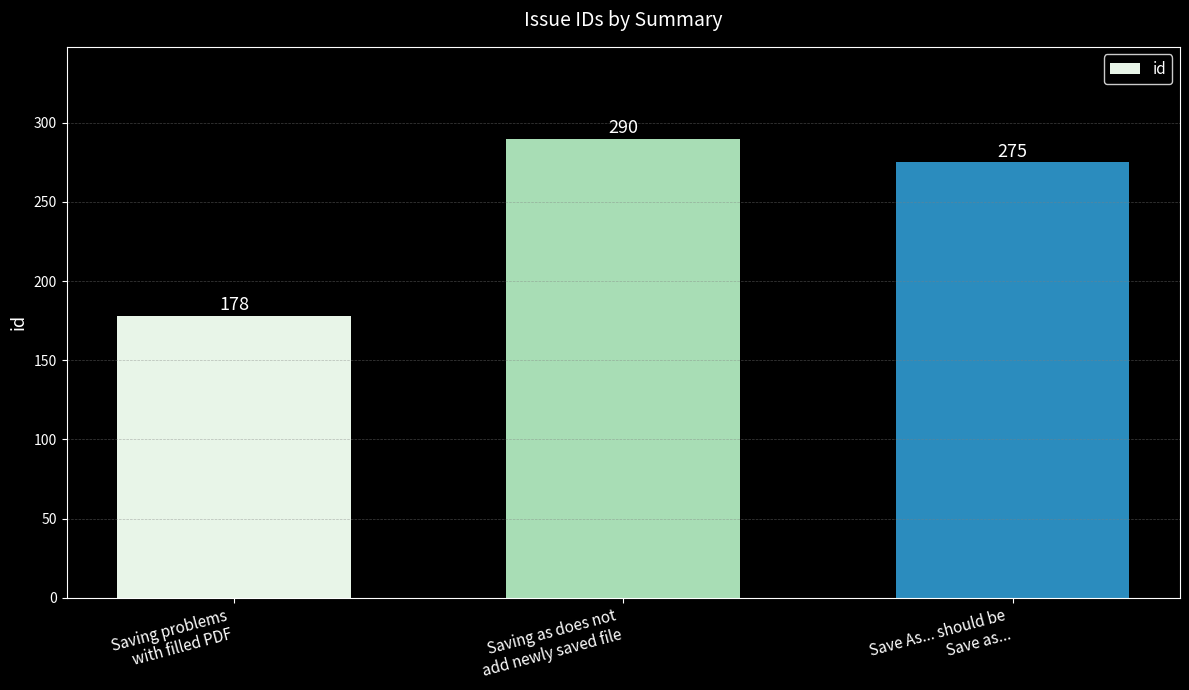

What position from the right is Saving as does not
add newly saved file?

2